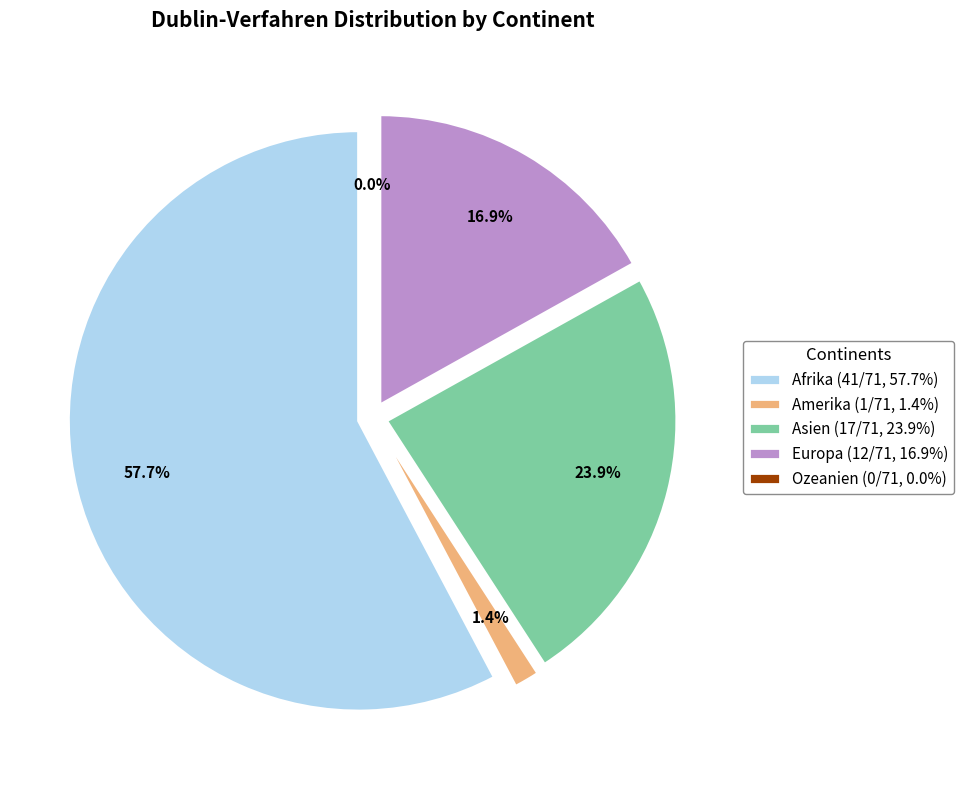

Is the sum of Afrika and Europa greater than half?

Yes